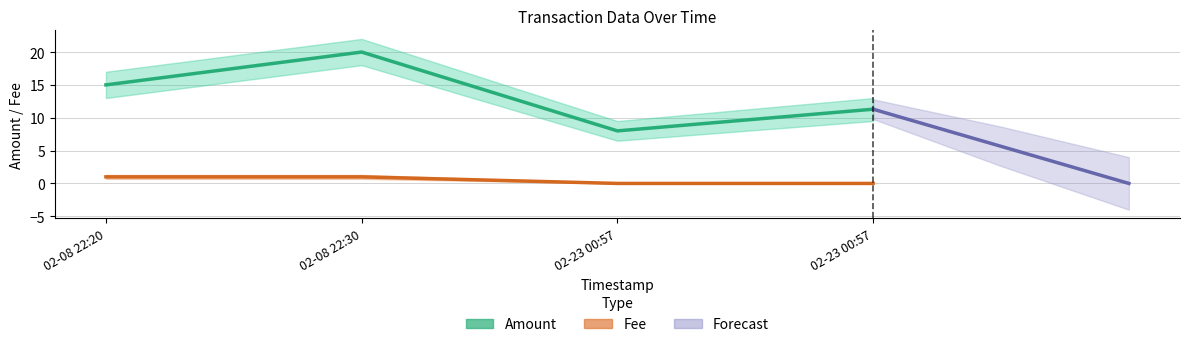

Rank the series at 02-23 00:57 from highest to lowest value.

Amount, Fee